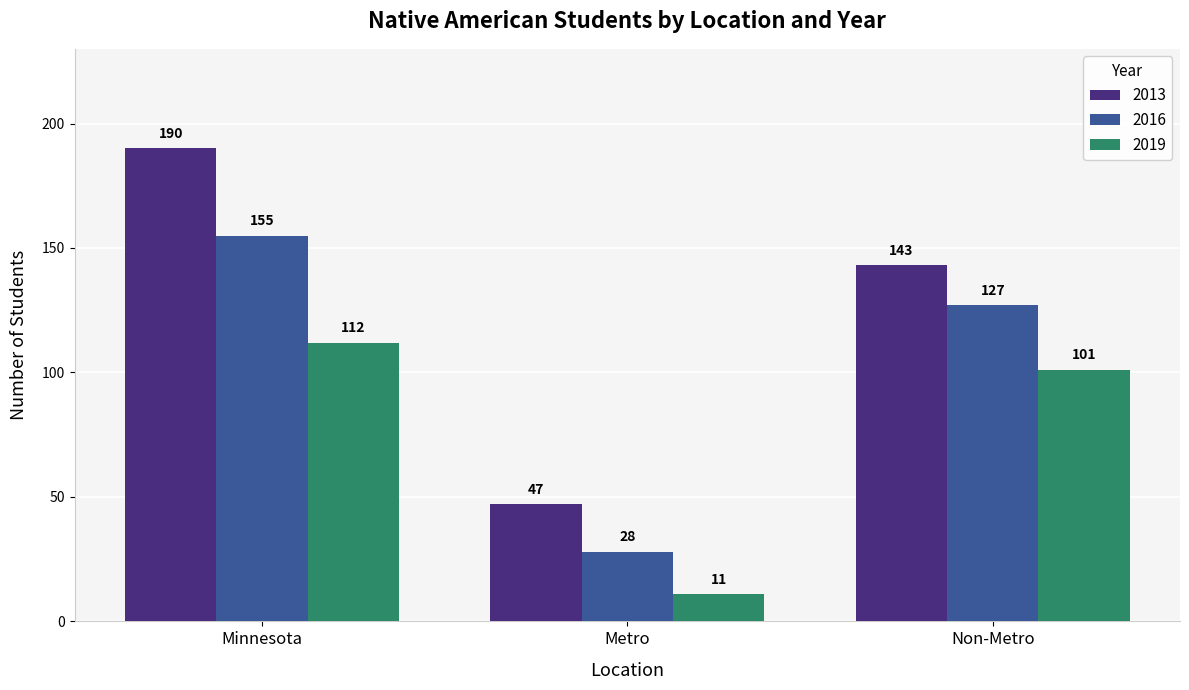

True or false: 2016 has a value of 198 at Non-Metro.

False